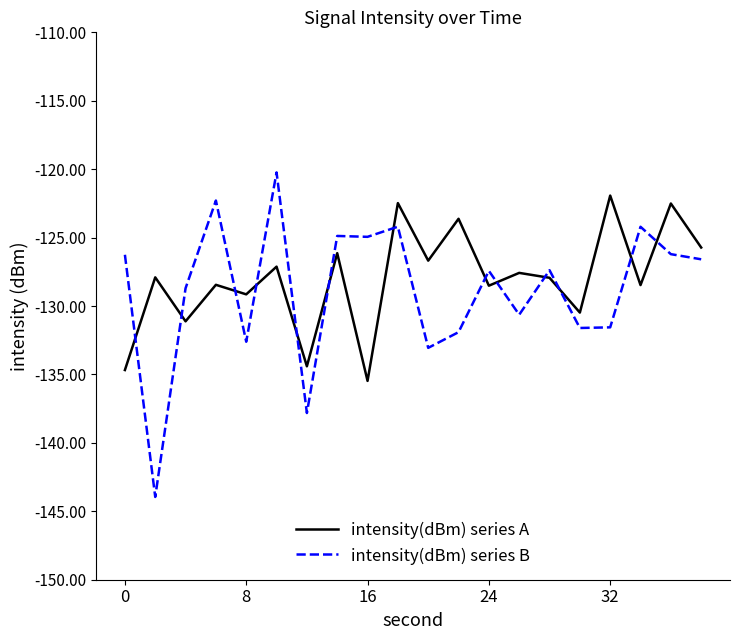

What are all the series names shown in the legend?

intensity(dBm) series A, intensity(dBm) series B